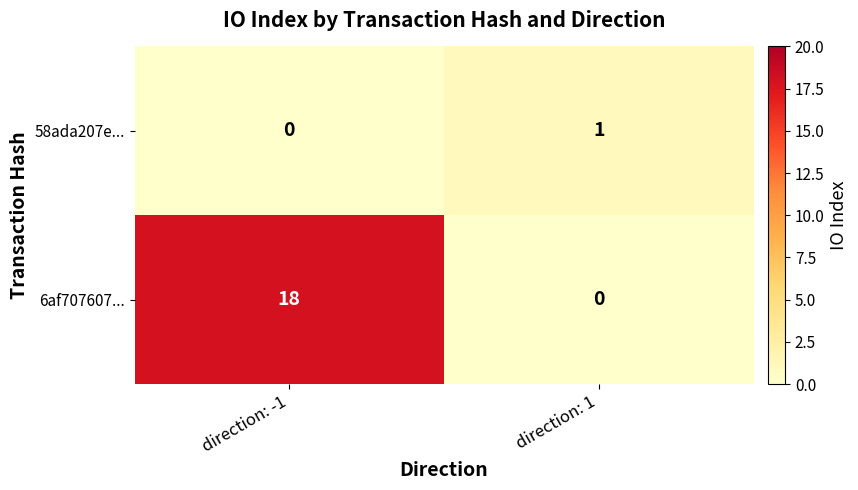

At direction: -1, list the series in order from largest to smallest.

6af707607..., 58ada207e...